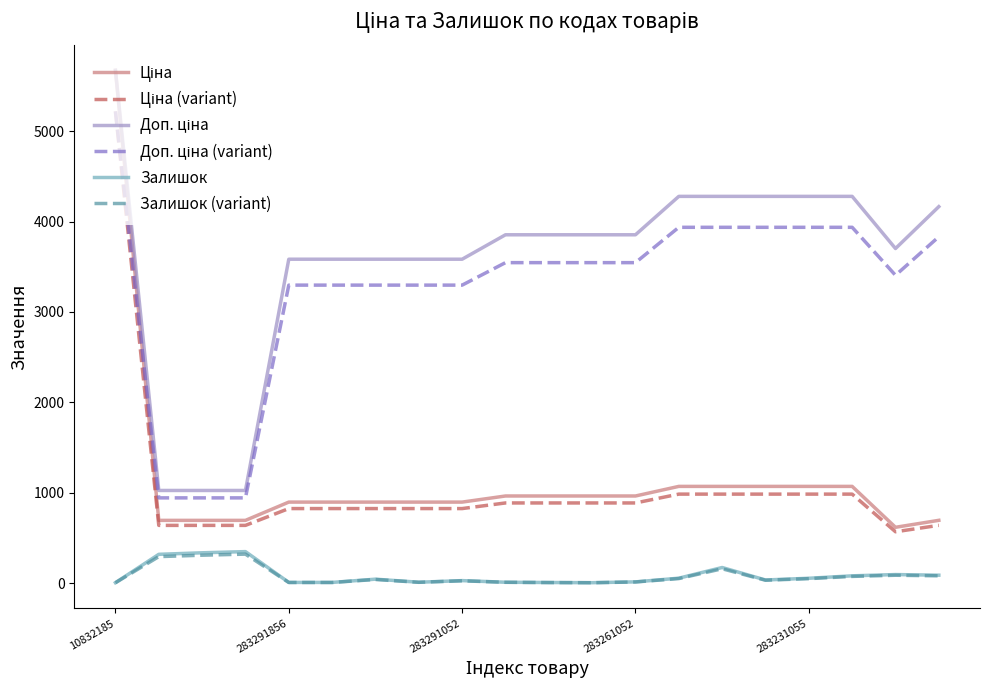

How many lines are shown in the chart?

6